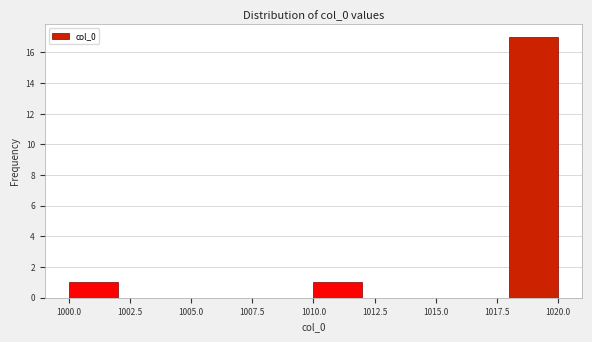

Which range on the x-axis has the tallest bar?

1018 to 1020